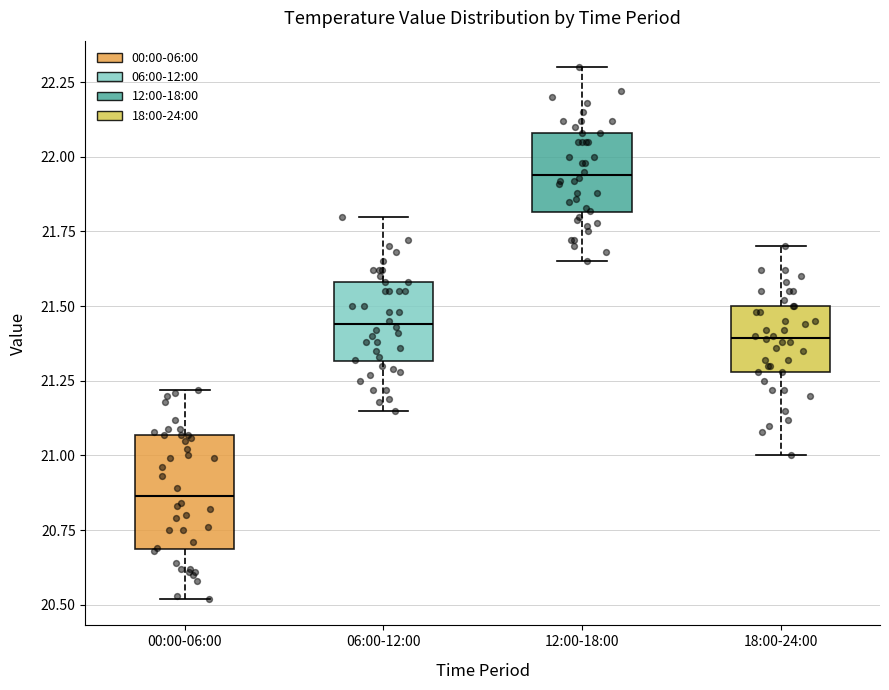

Which box's median line is the highest?

12:00-18:00